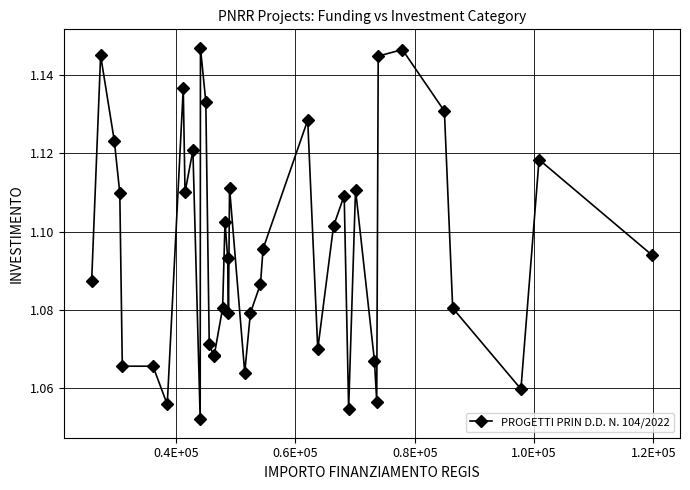

True or false: there are more than 1 points higher than both neighbors.

True